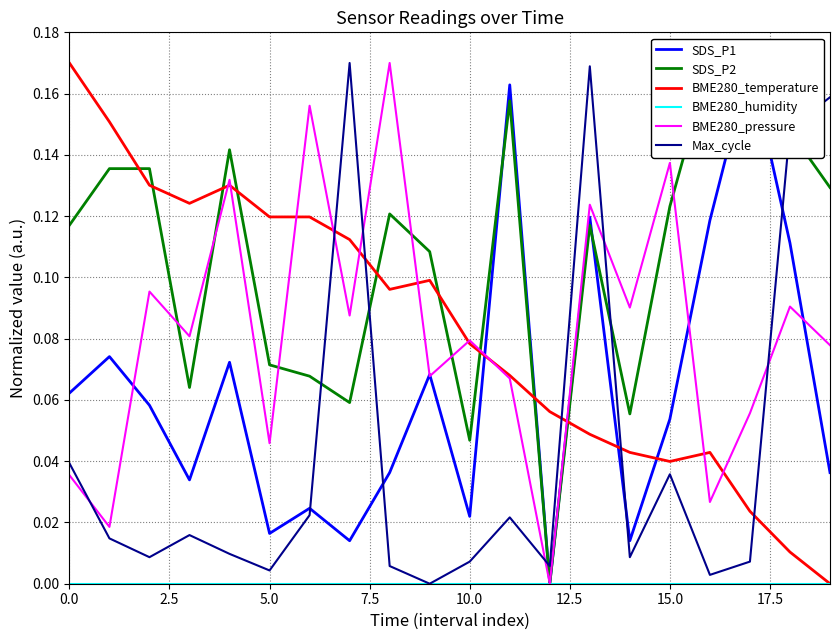

How many lines are shown in the chart?

6